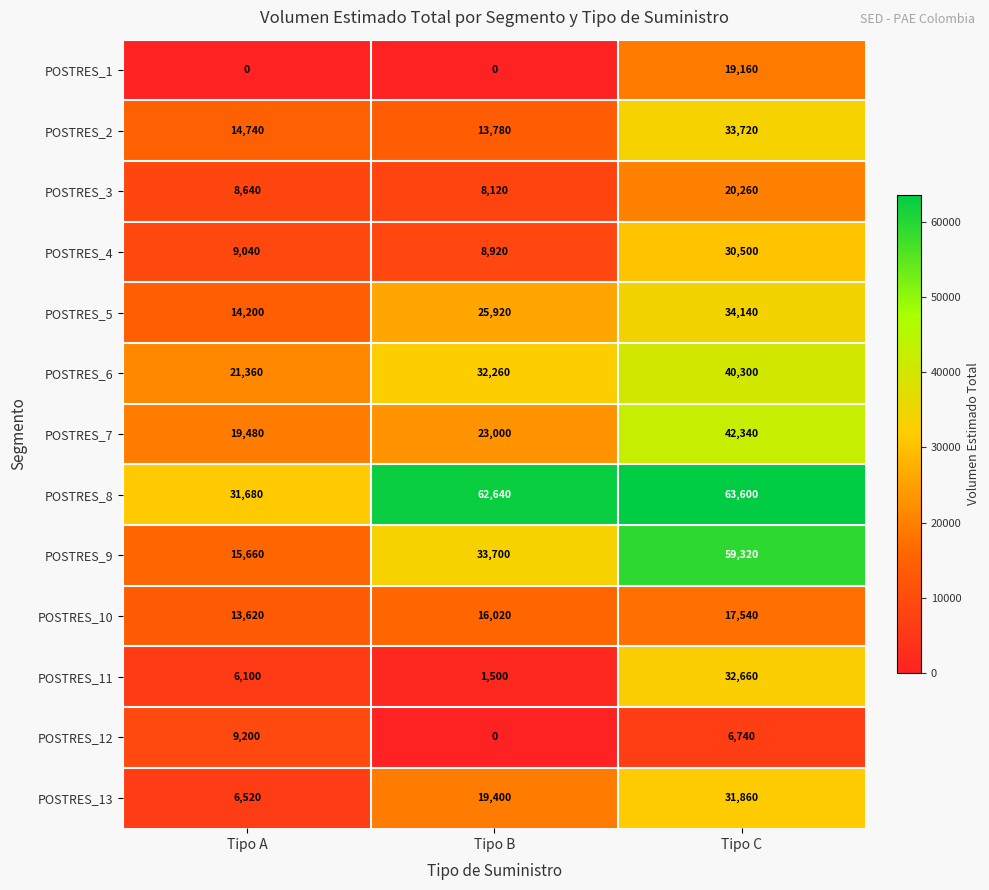

What is the sum of the POSTRES_12 values at Tipo A and Tipo B?

9200